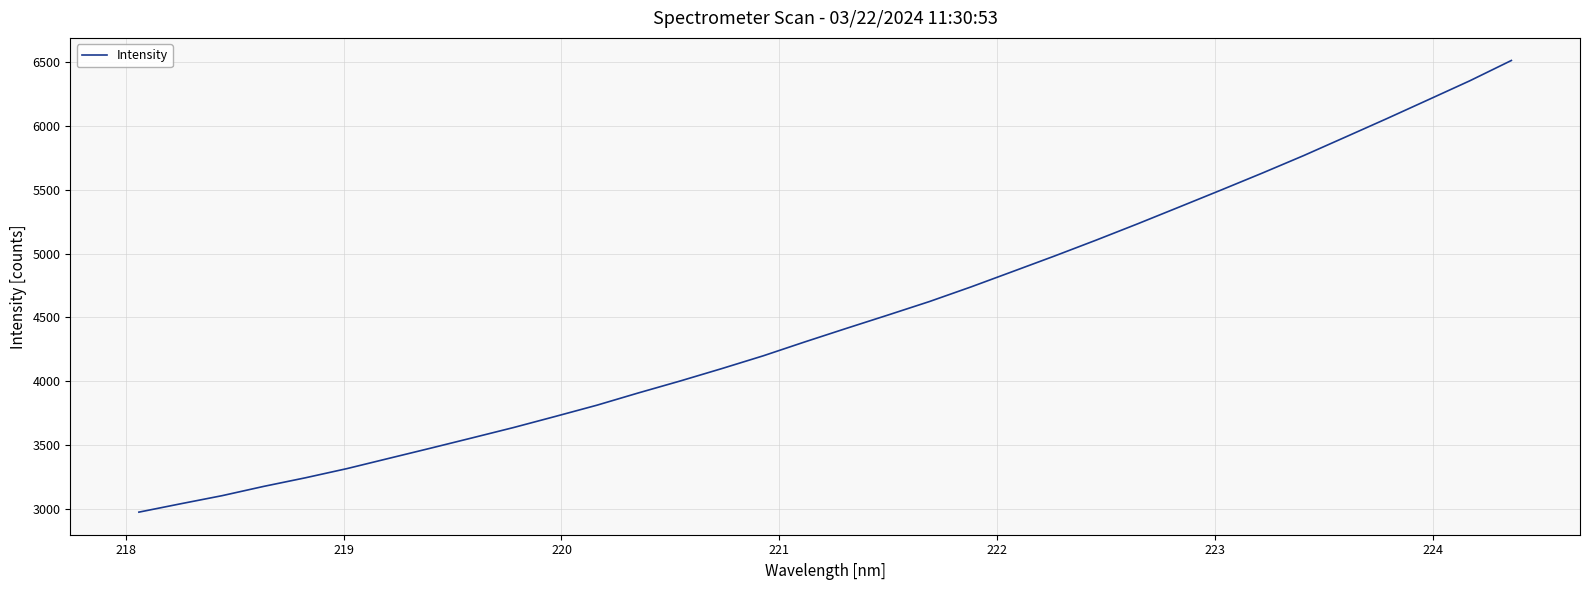

How many lines are shown in the chart?

1